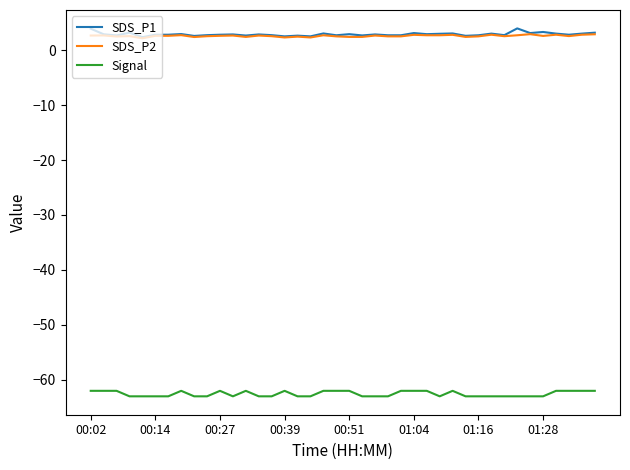

True or false: Signal and SDS_P1 intersect in this chart.

False